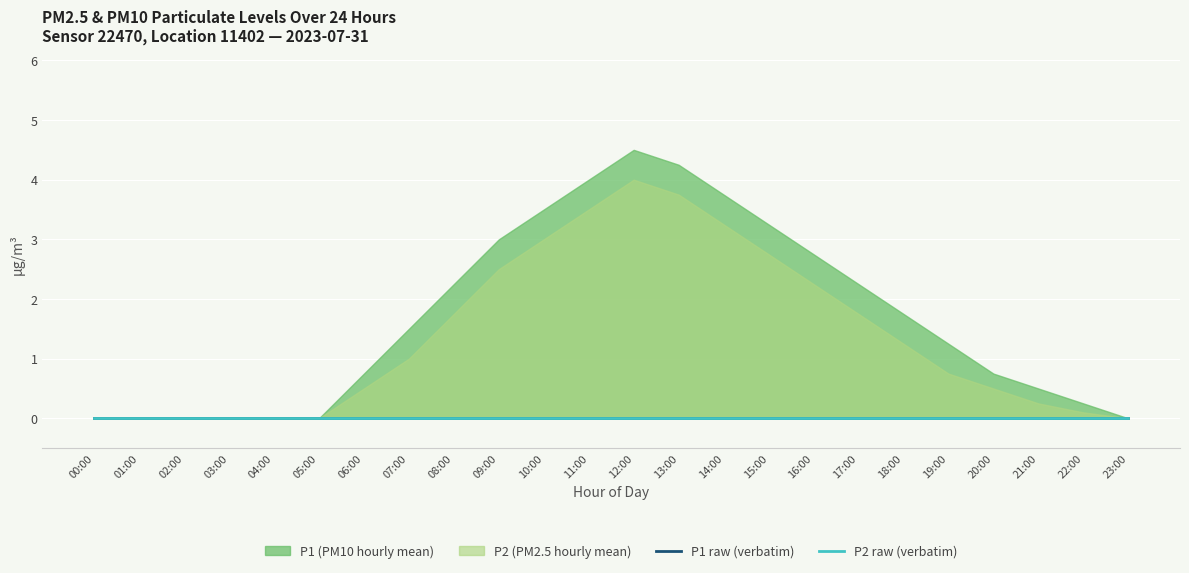

At which label does P2 reach its peak?

12:00